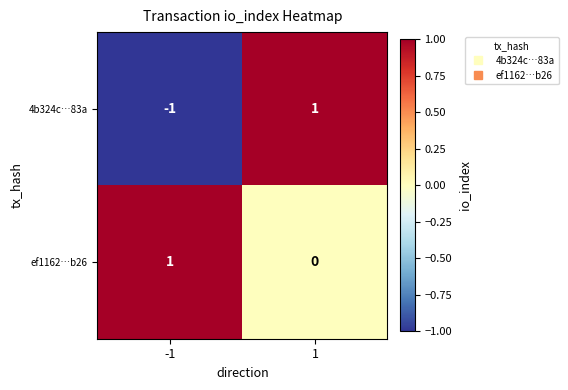

Rank the series at -1 from lowest to highest value.

4b324c…83a, ef1162…b26